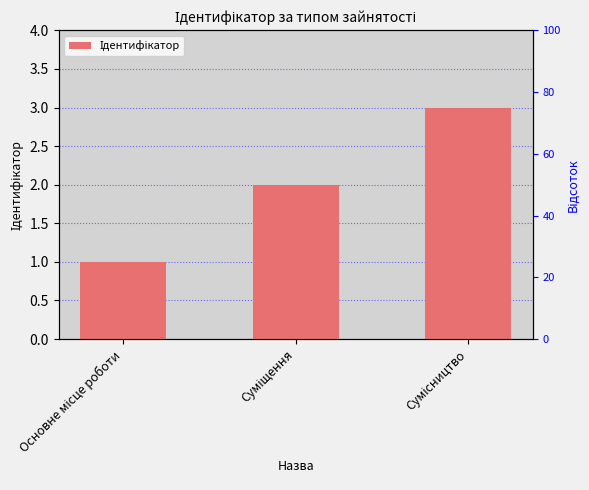

True or false: the data shows 3 at Суміщення.

False